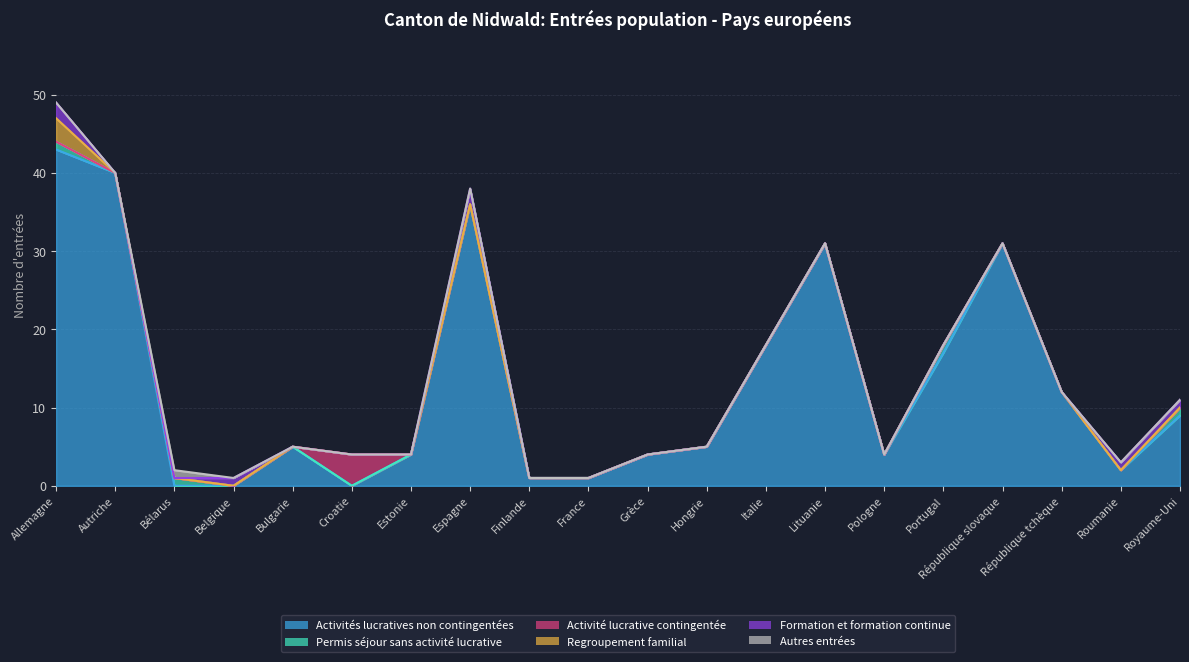

At Grèce, list the series in order from smallest to largest.

Permis séjour sans activité lucrative, Activité lucrative contingentée, Regroupement familial, Formation et formation continue, Autres entrées, Activités lucratives non contingentées